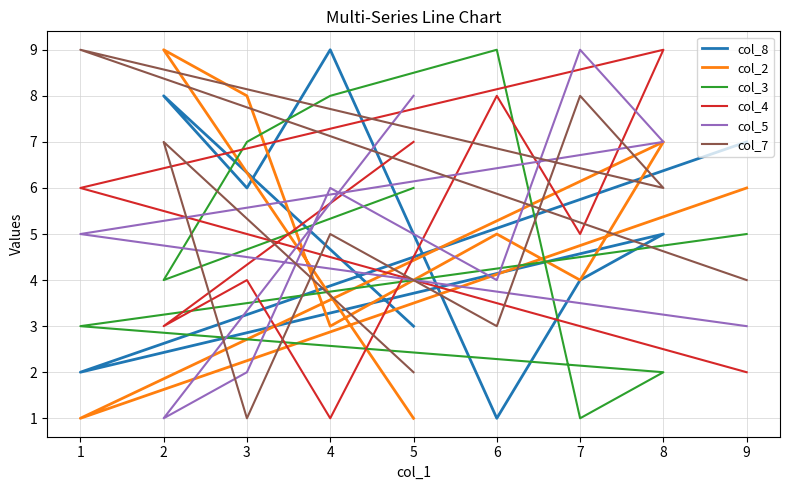

At how many categories does at least one series exceed 2?

9